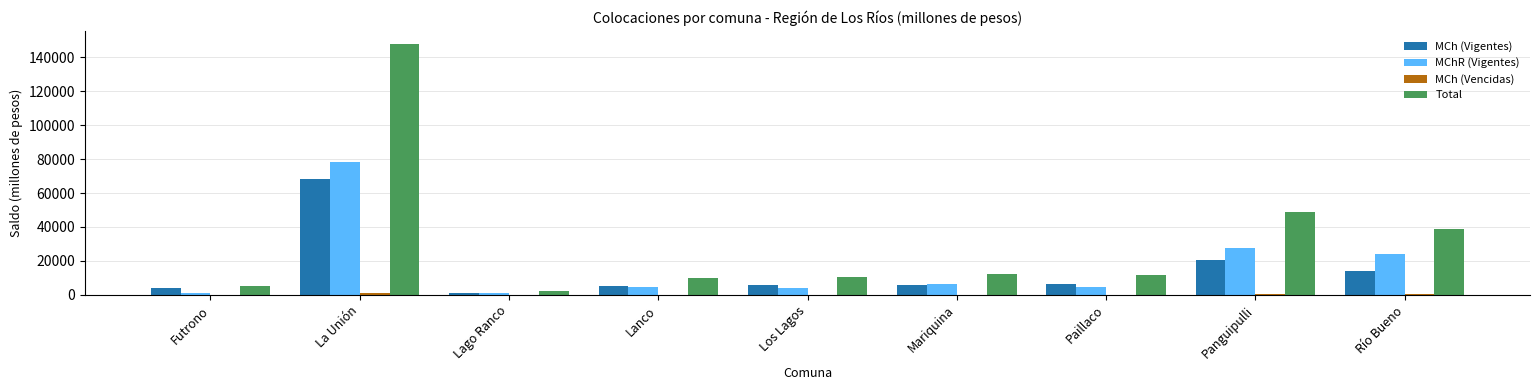

What is the average value of the MCh (Vigentes) series?

14686.3